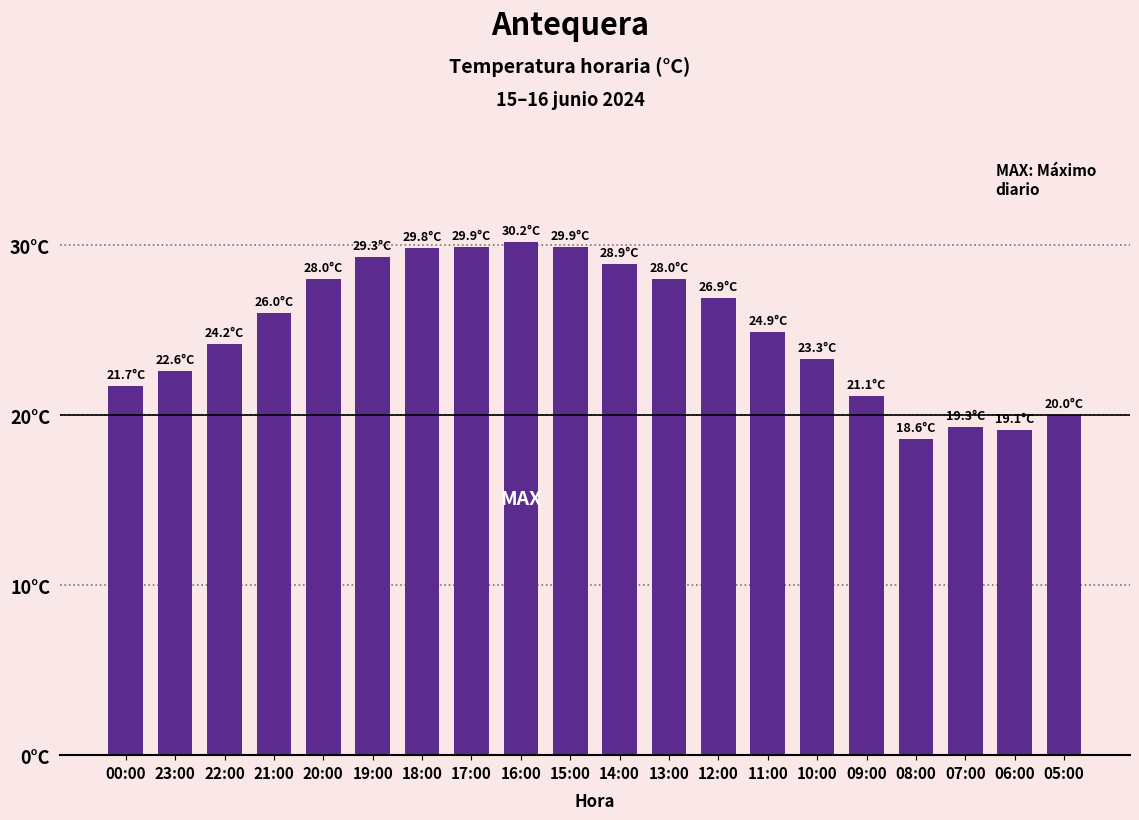

Reading right to left, what are all the values shown in this chart?

05:00=20.0	06:00=19.1	07:00=19.3	08:00=18.6	09:00=21.1	10:00=23.3	11:00=24.9	12:00=26.9	13:00=28.0	14:00=28.9	15:00=29.9	16:00=30.2	17:00=29.9	18:00=29.8	19:00=29.3	20:00=28.0	21:00=26.0	22:00=24.2	23:00=22.6	00:00=21.7